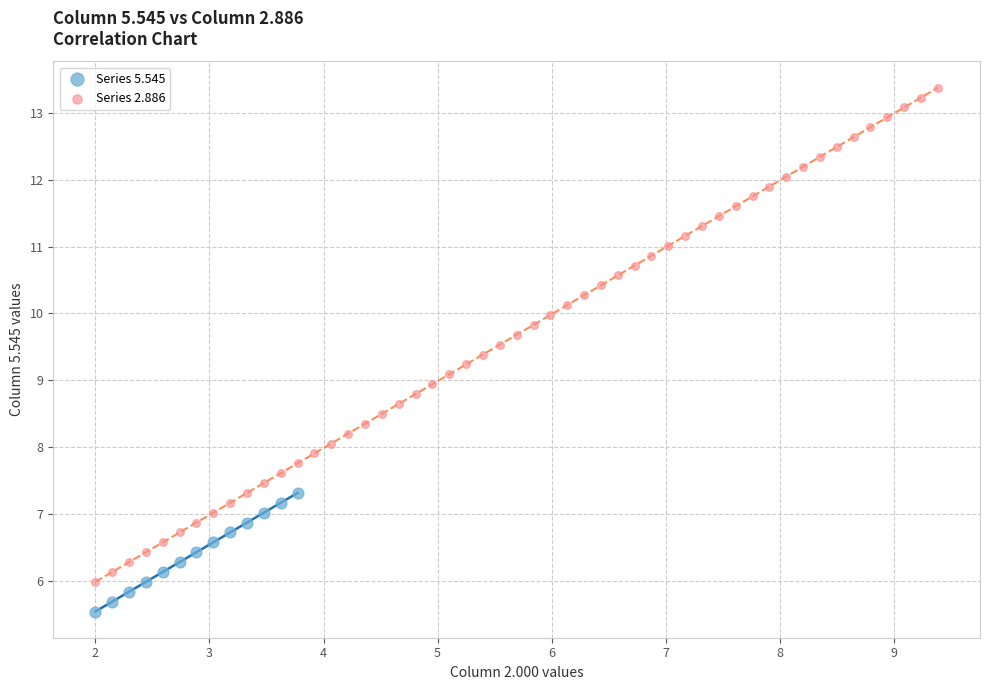

What are all the series names shown in the legend?

Series 5.545, Series 2.886